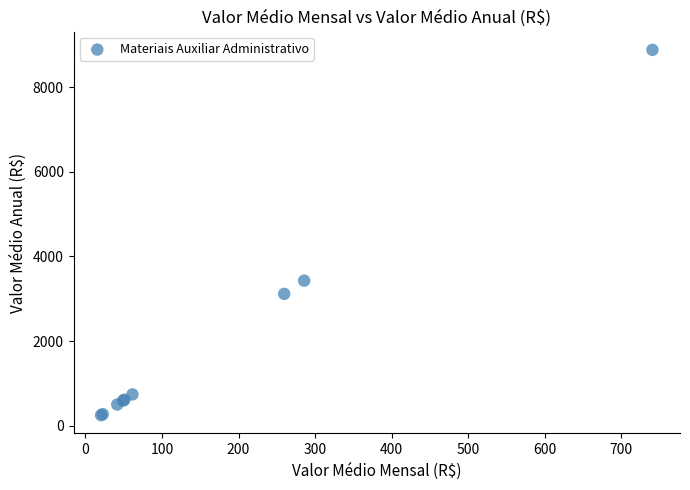

What Y value in the scatter plot is closest to 4566?

3428.2